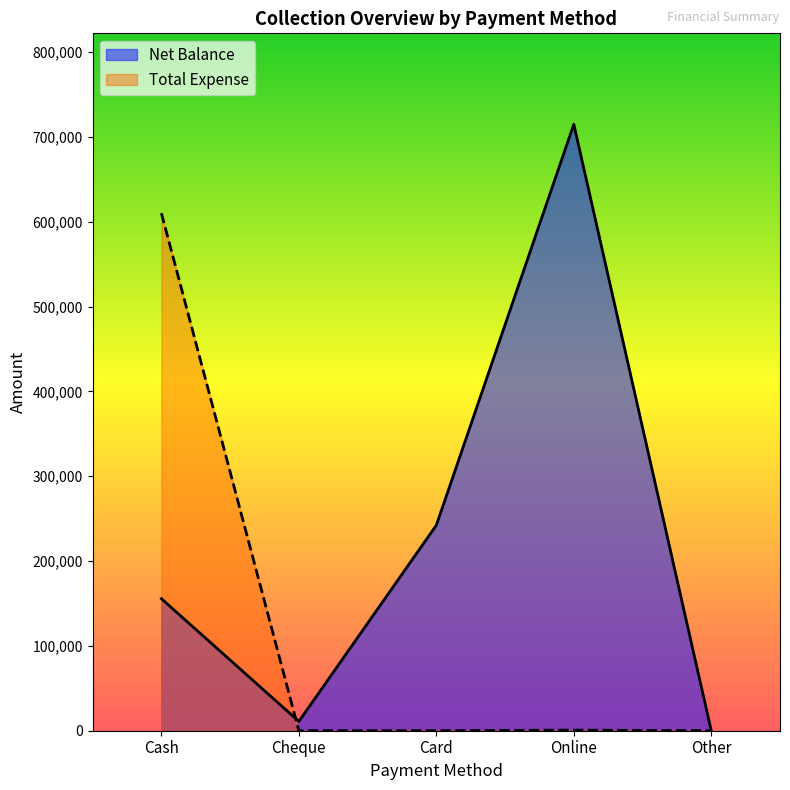

What is the maximum value for Net Balance?

715050